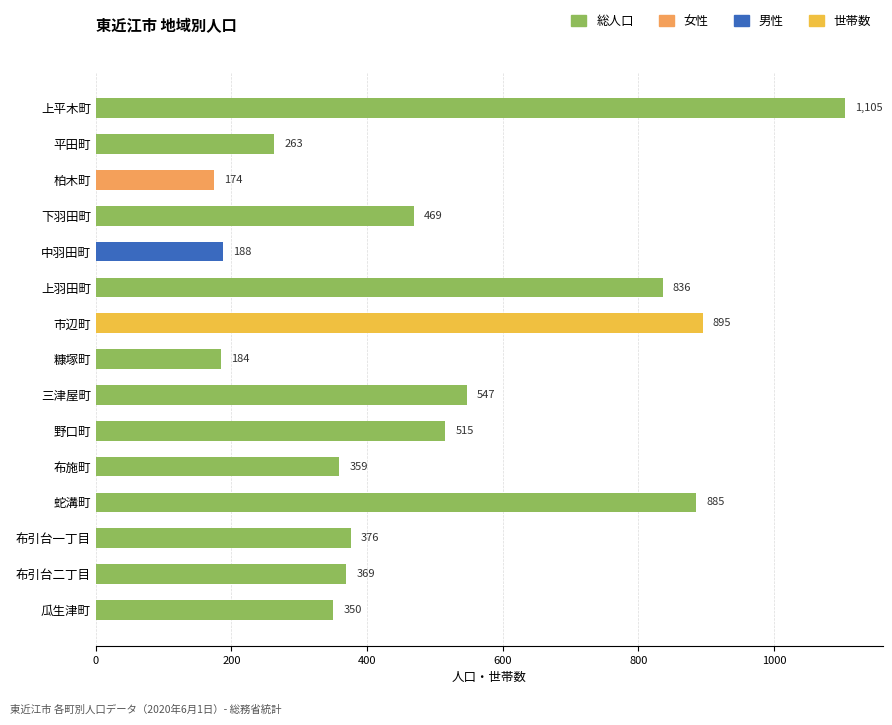

What is the change in value from 上平木町 to 市辺町?

-210